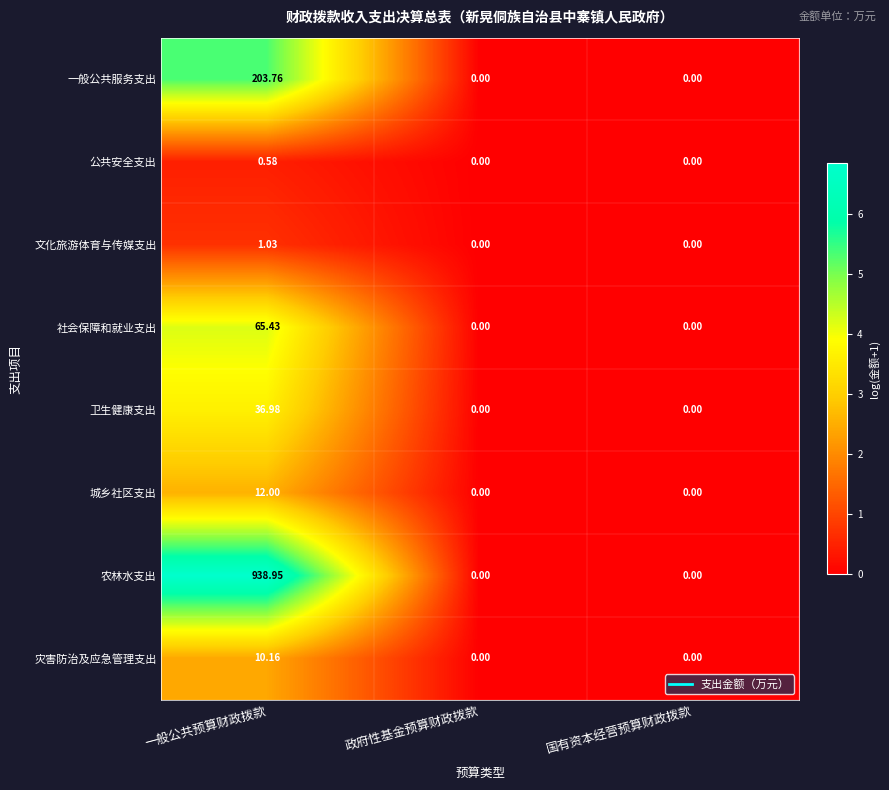

Which series has the largest range (max minus min)?

农林水支出